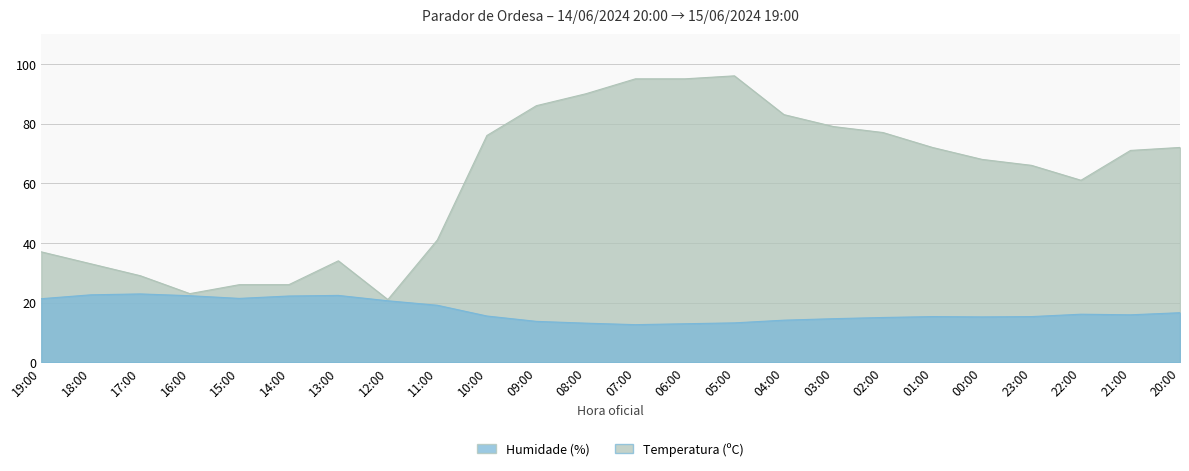

What is the difference between the Temperatura (ºC) values at 12:00 and 11:00?

1.5